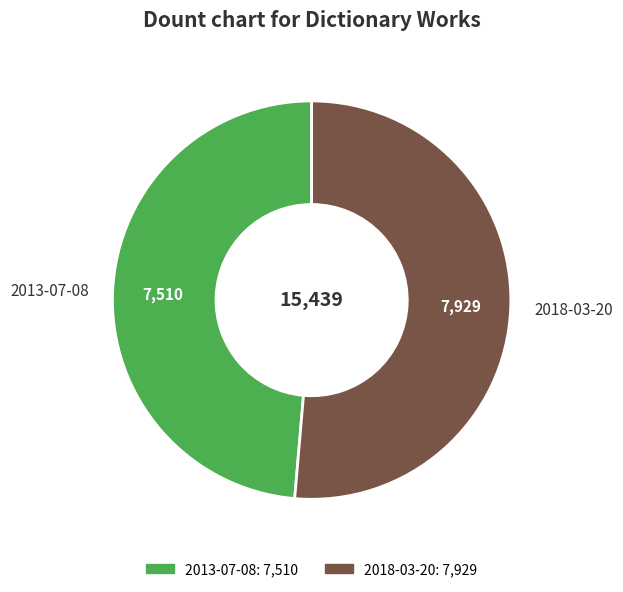

What is the ratio of the value at 2018-03-20 to the value at 2013-07-08?

1.1